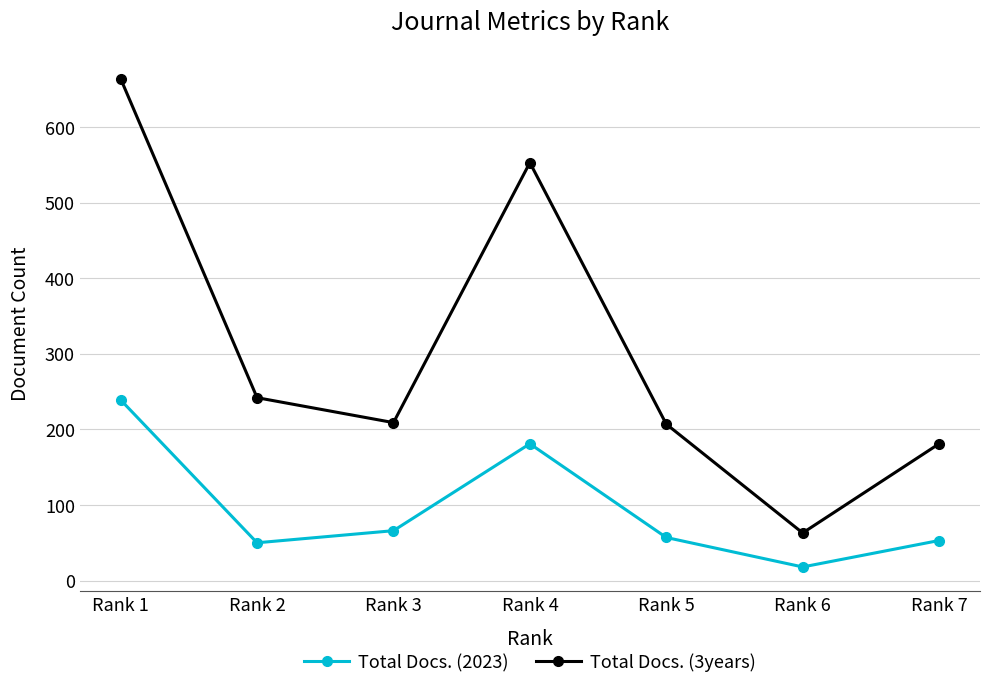

What is the spread (max minus min) of values at Rank 6?

45